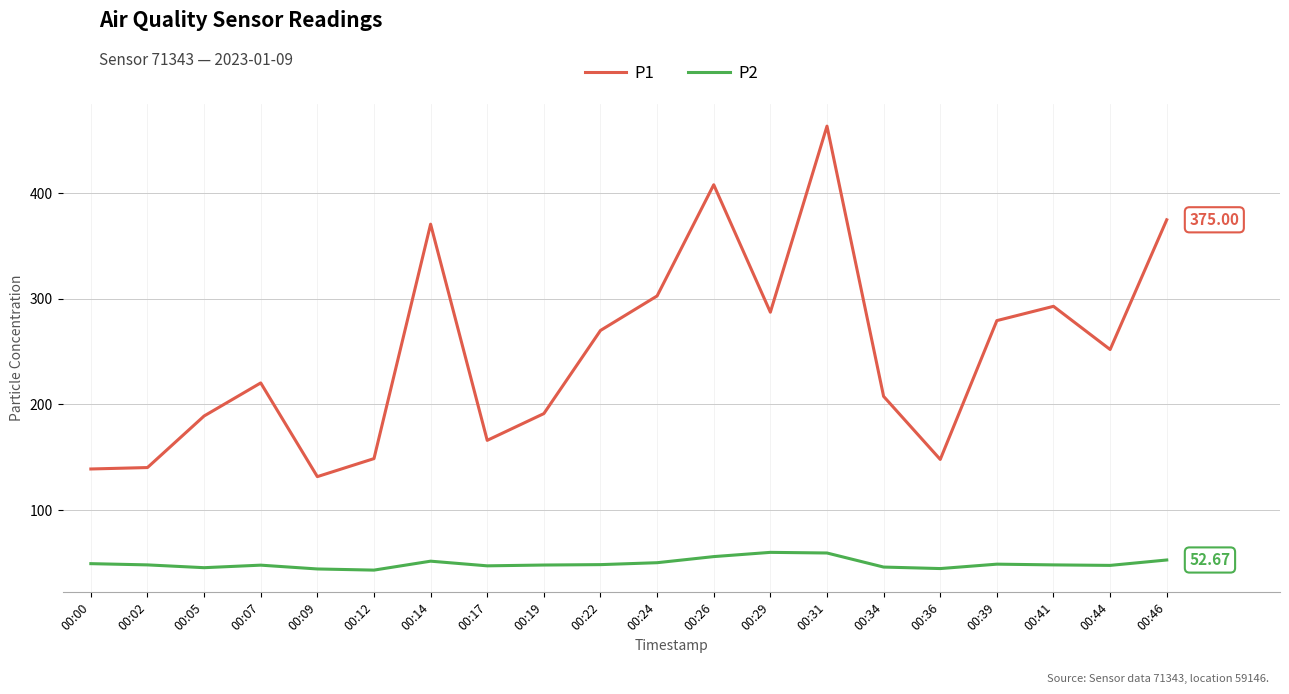

What is the difference between the P1 values at 00:17 and 00:44?

86.1